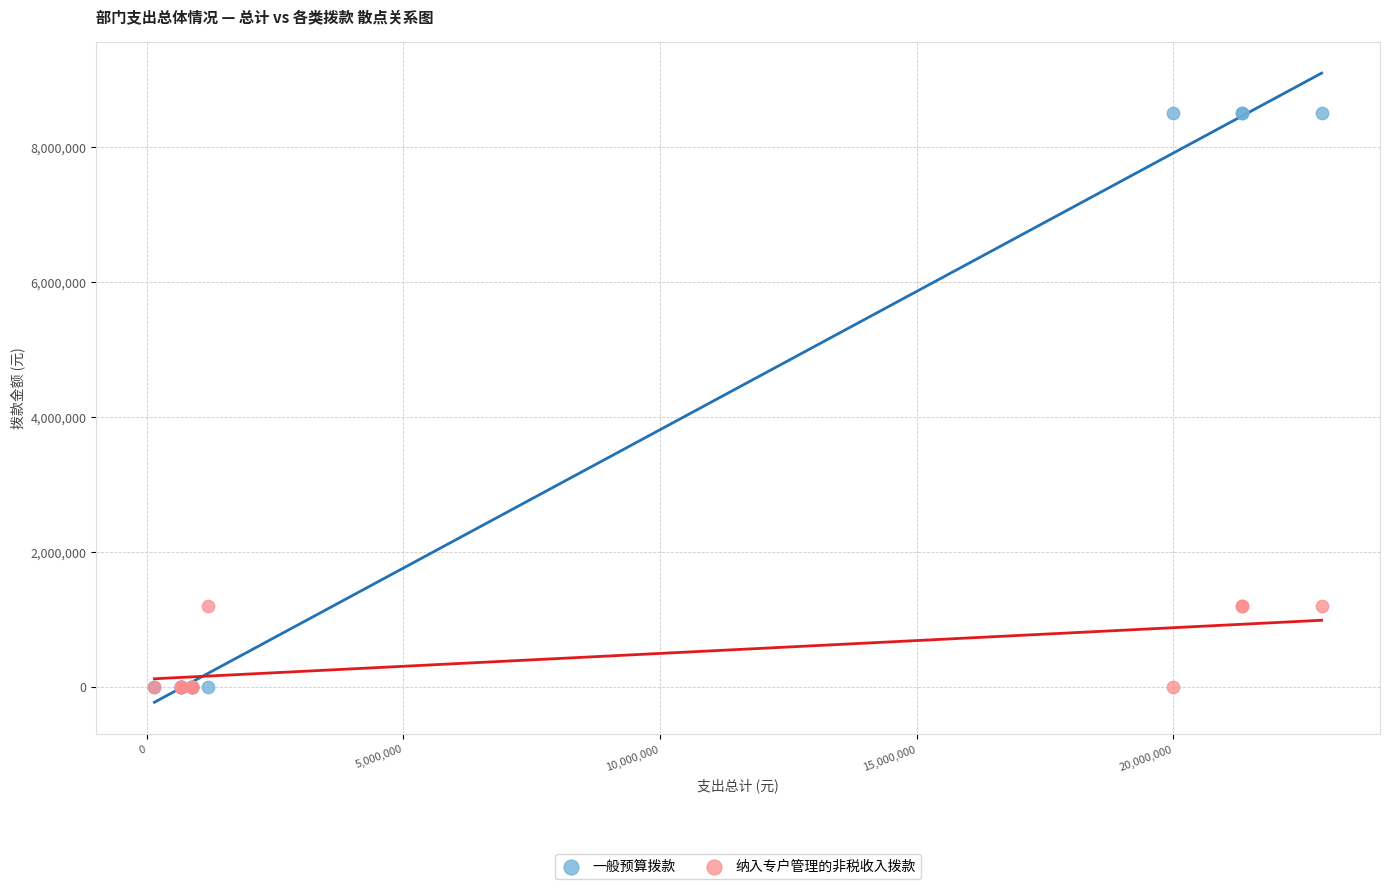

Which series has the largest Y range (max minus min)?

一般预算拨款